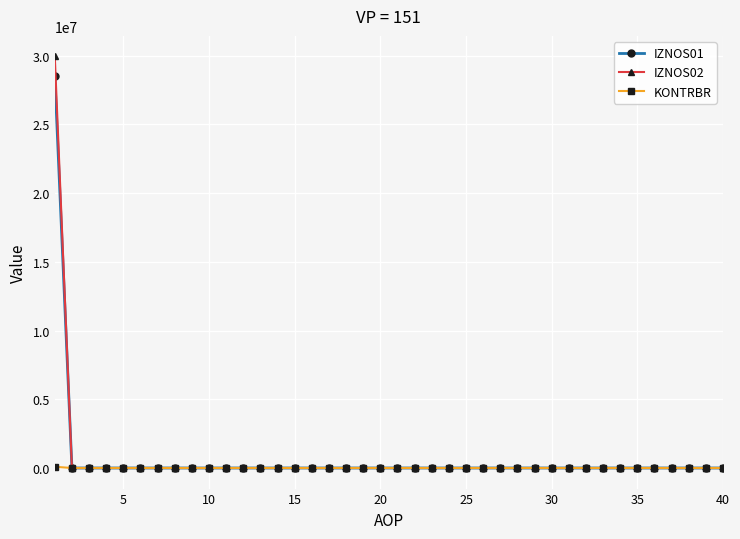

How many lines are shown in the chart?

3